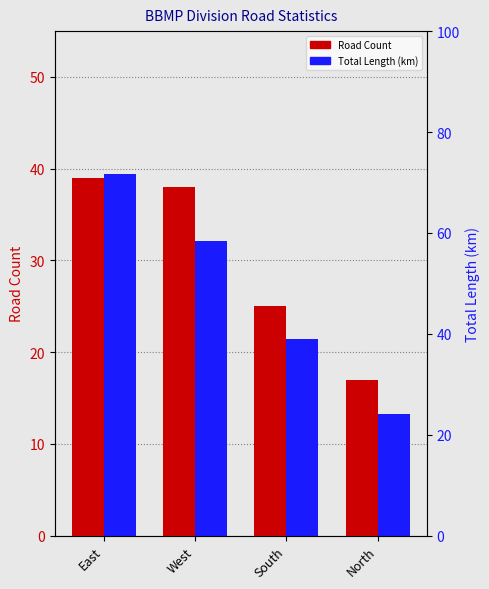

Rank the series by their maximum value, from highest to lowest.

Total Length (km), Road Count